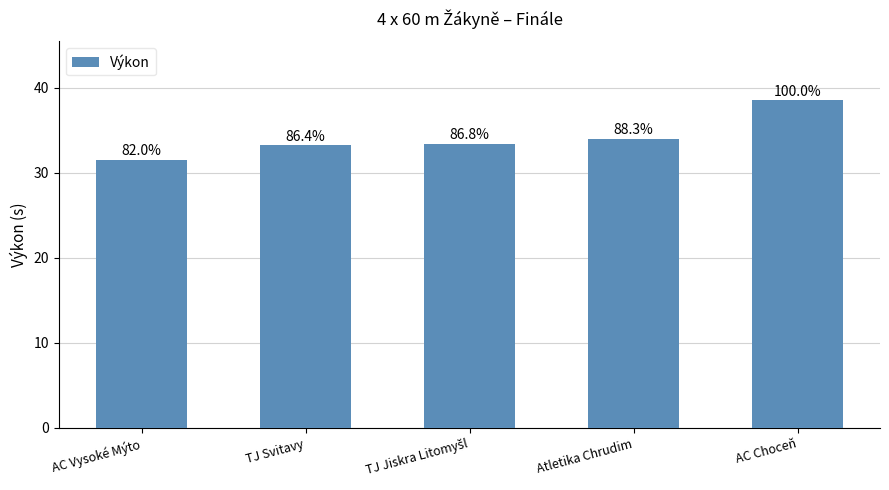

Does the chart contain any negative values?

No